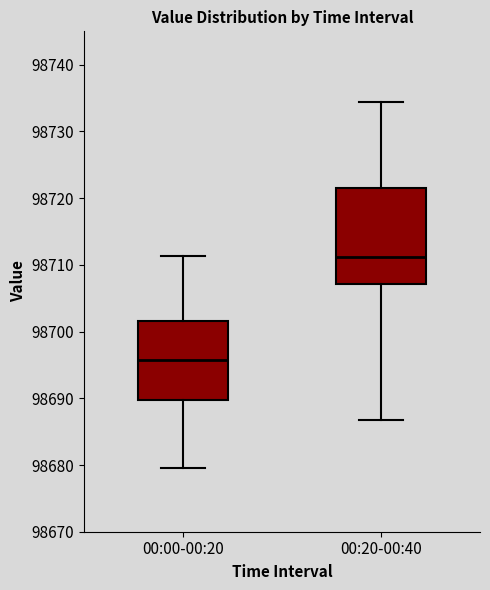

Comparing the boxes themselves (not the whiskers), which one is the tallest?

00:20-00:40